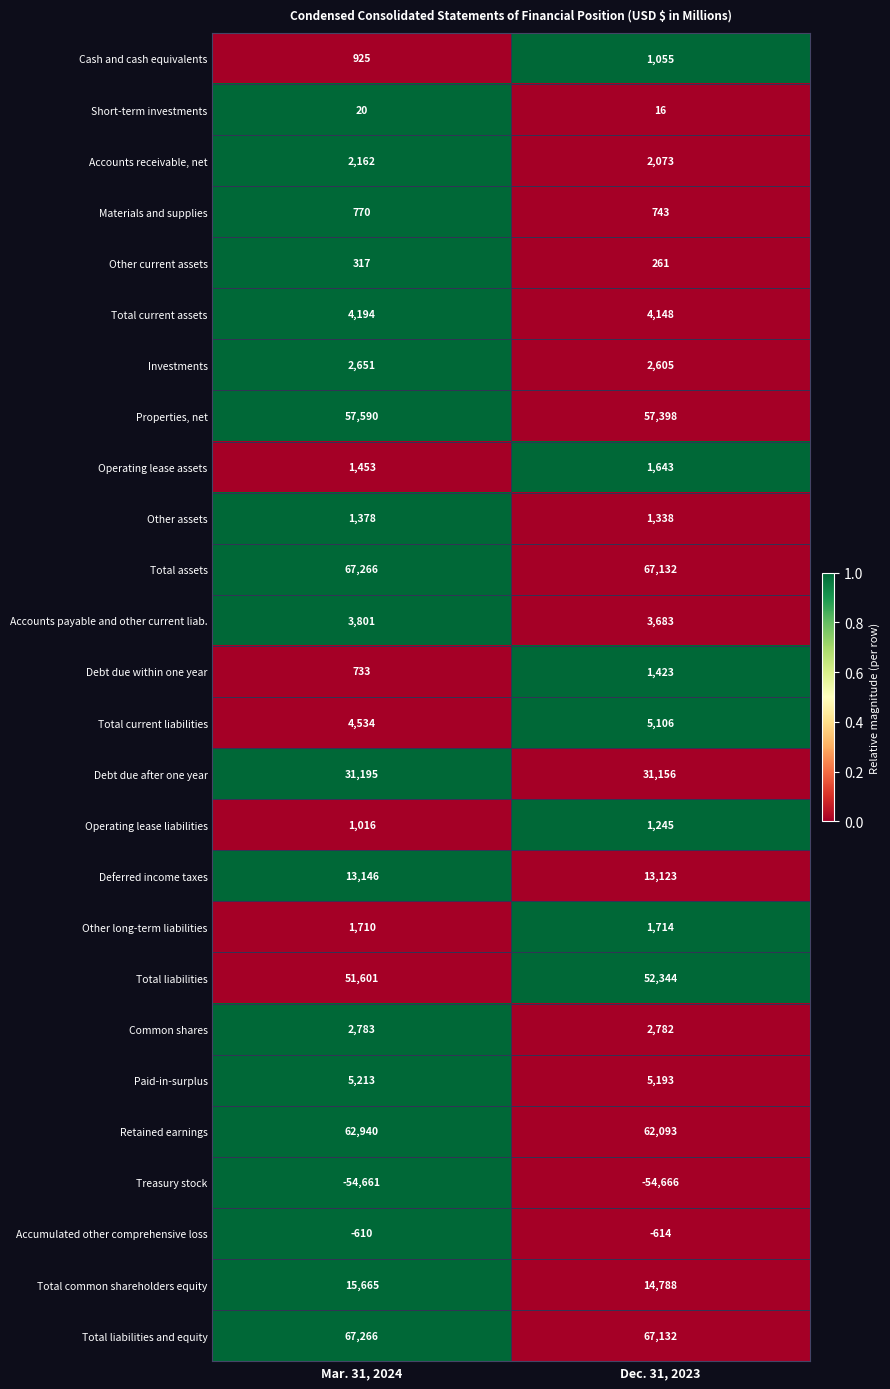

Which series has the widest spread of values?

Total common shareholders equity